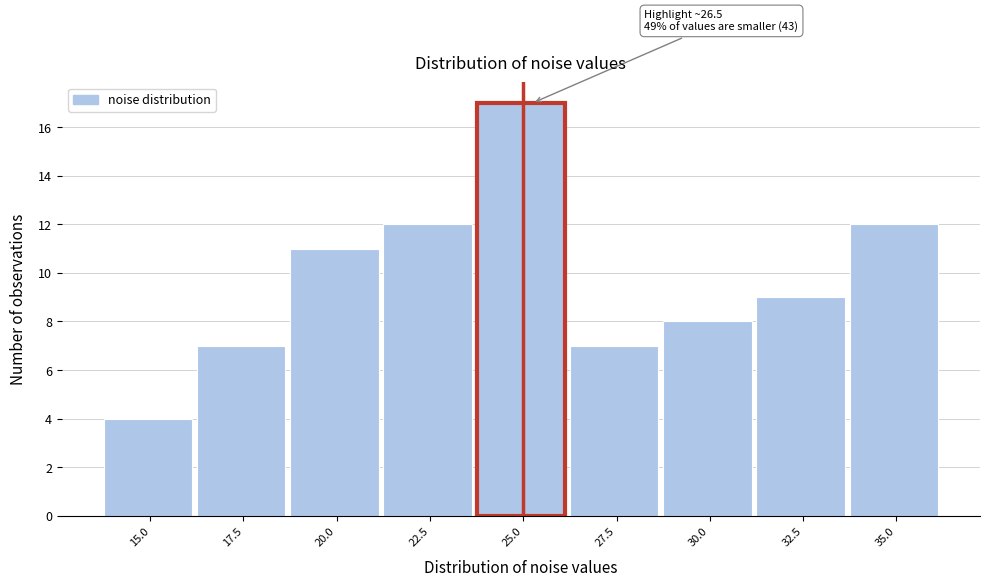

Reading right to left, transcribe all the data shown in this chart.

12	9	8	7	17	12	11	7	4